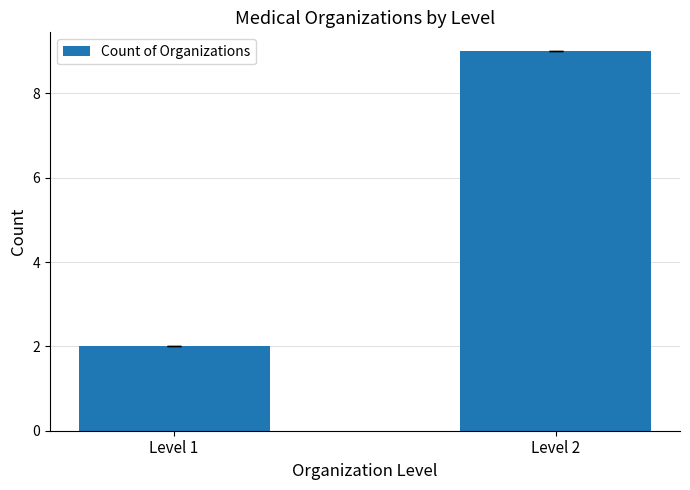

How many bars are there in total?

2